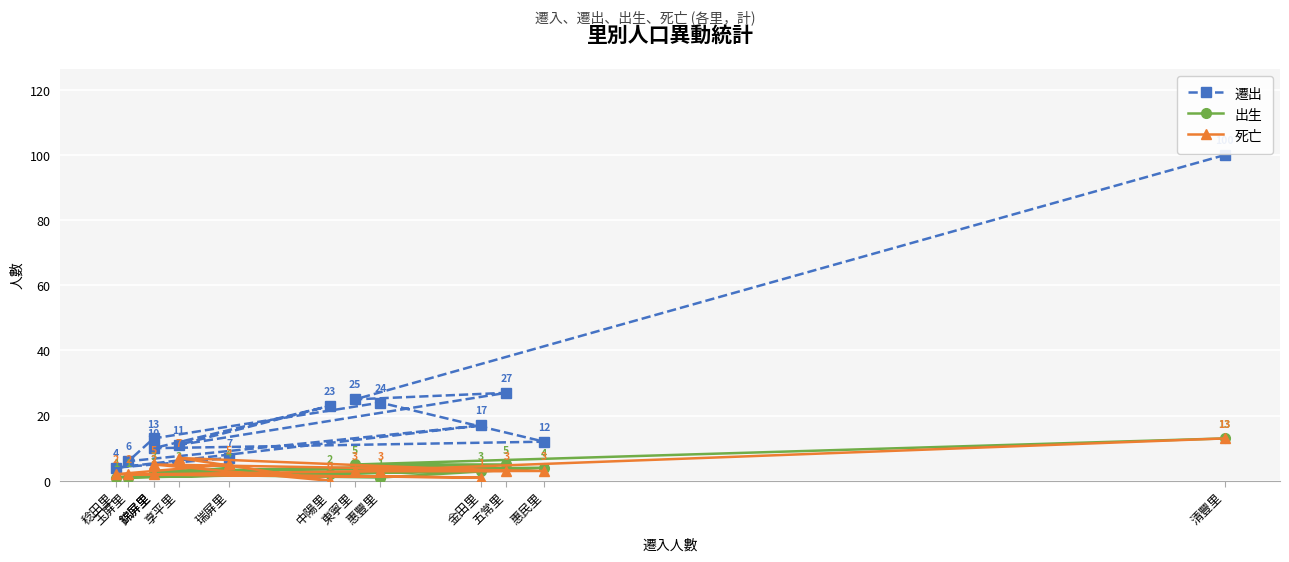

Which series has the largest total across all categories?

遷出